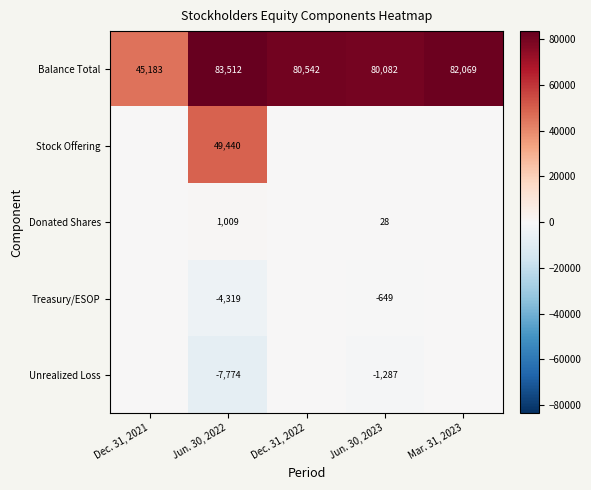

At which category is the sum across all series the highest?

Jun. 30, 2022